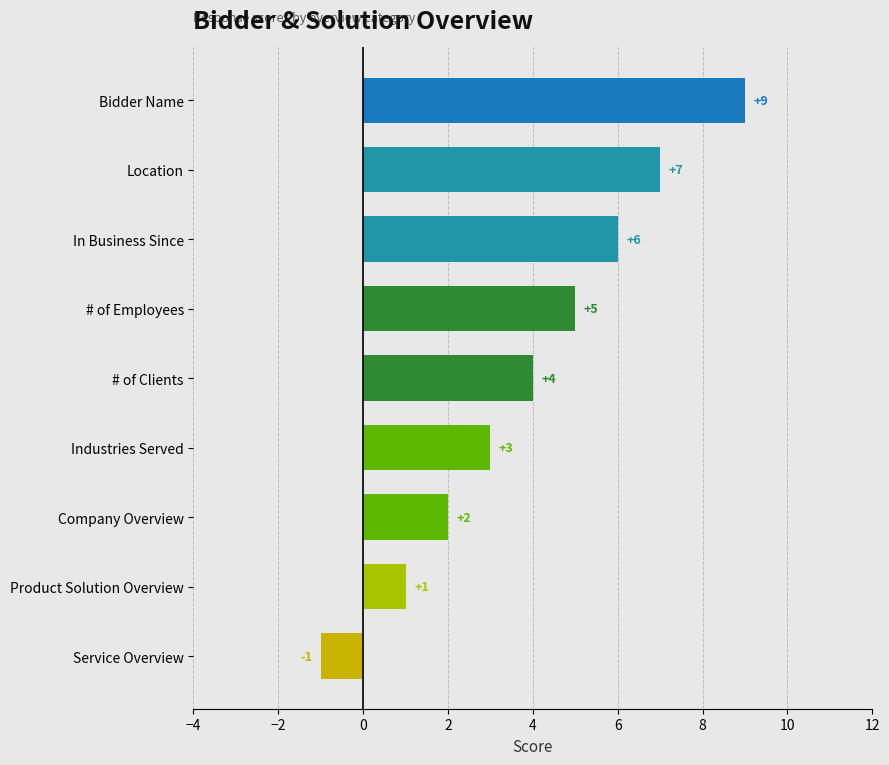

What is the ratio of the value at # of Employees to the value at # of Clients?

1.2